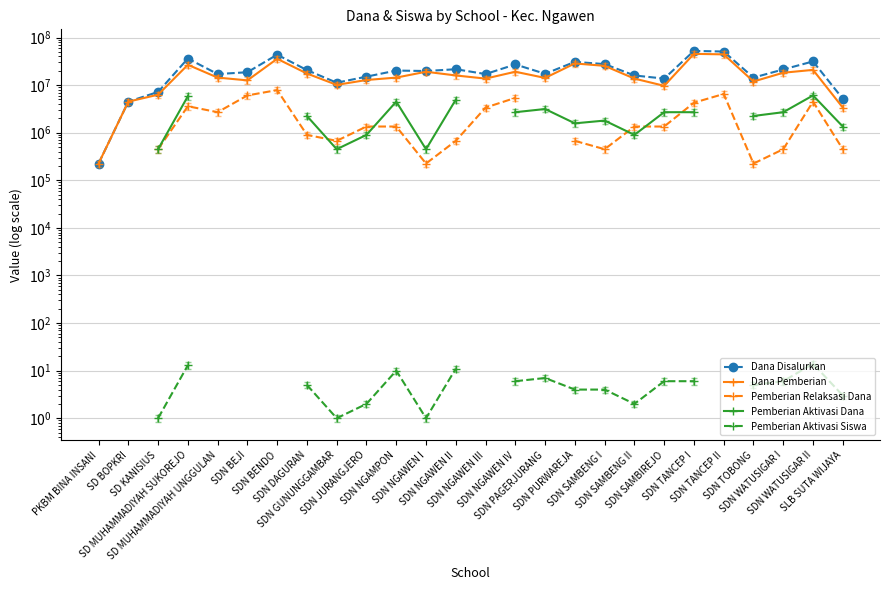

How many series are shown in this chart?

5